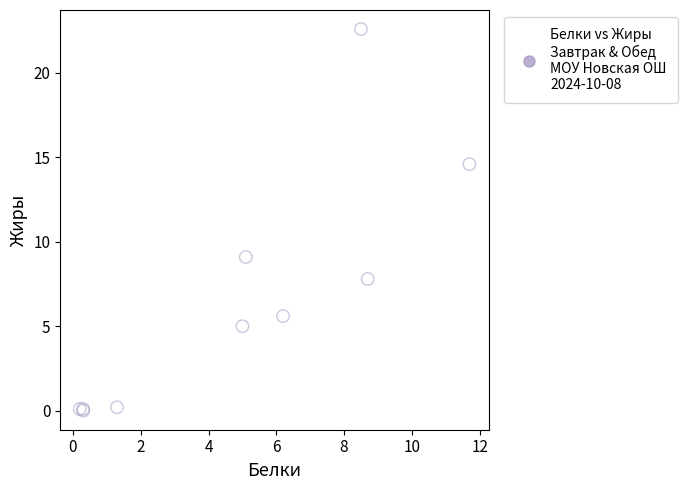

What Y value in the scatter plot is closest to 11?

9.1